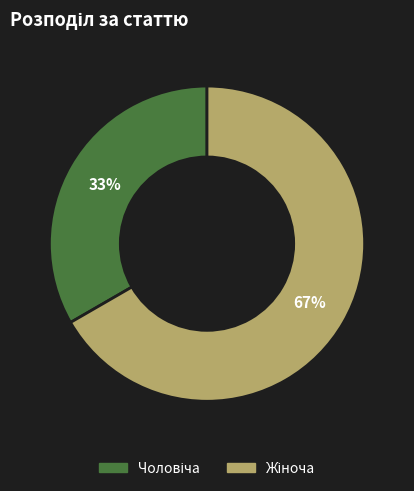

Is there any slice that represents more than half of the pie?

Yes